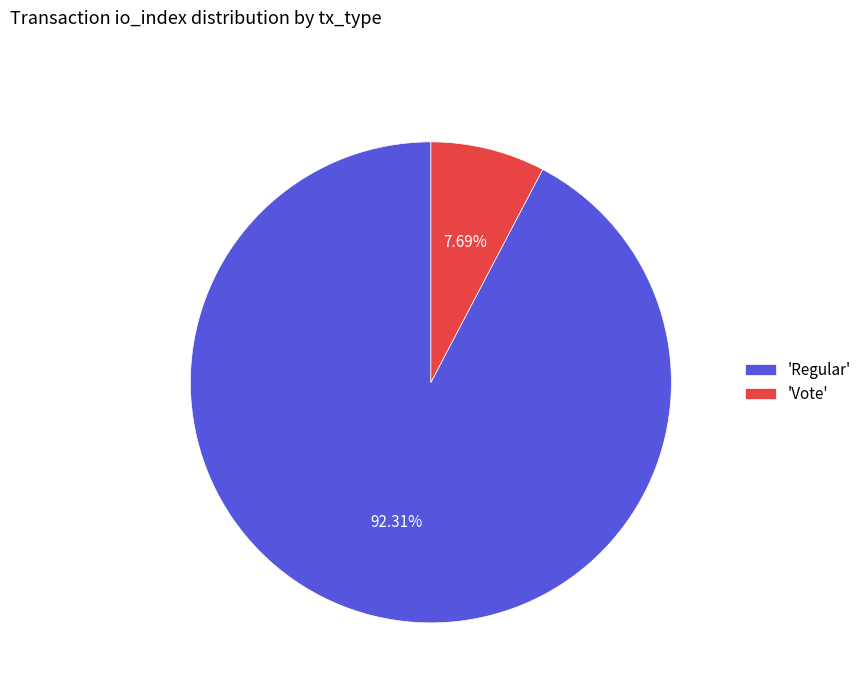

Which slice represents more than half of the pie?

'Regular'